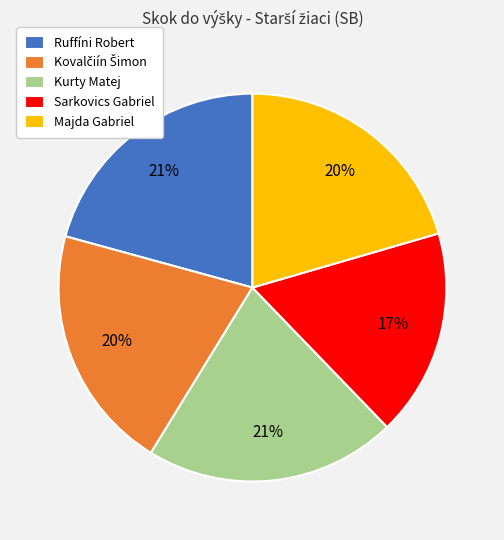

Which category has the smallest portion of the pie?

Sarkovics Gabriel